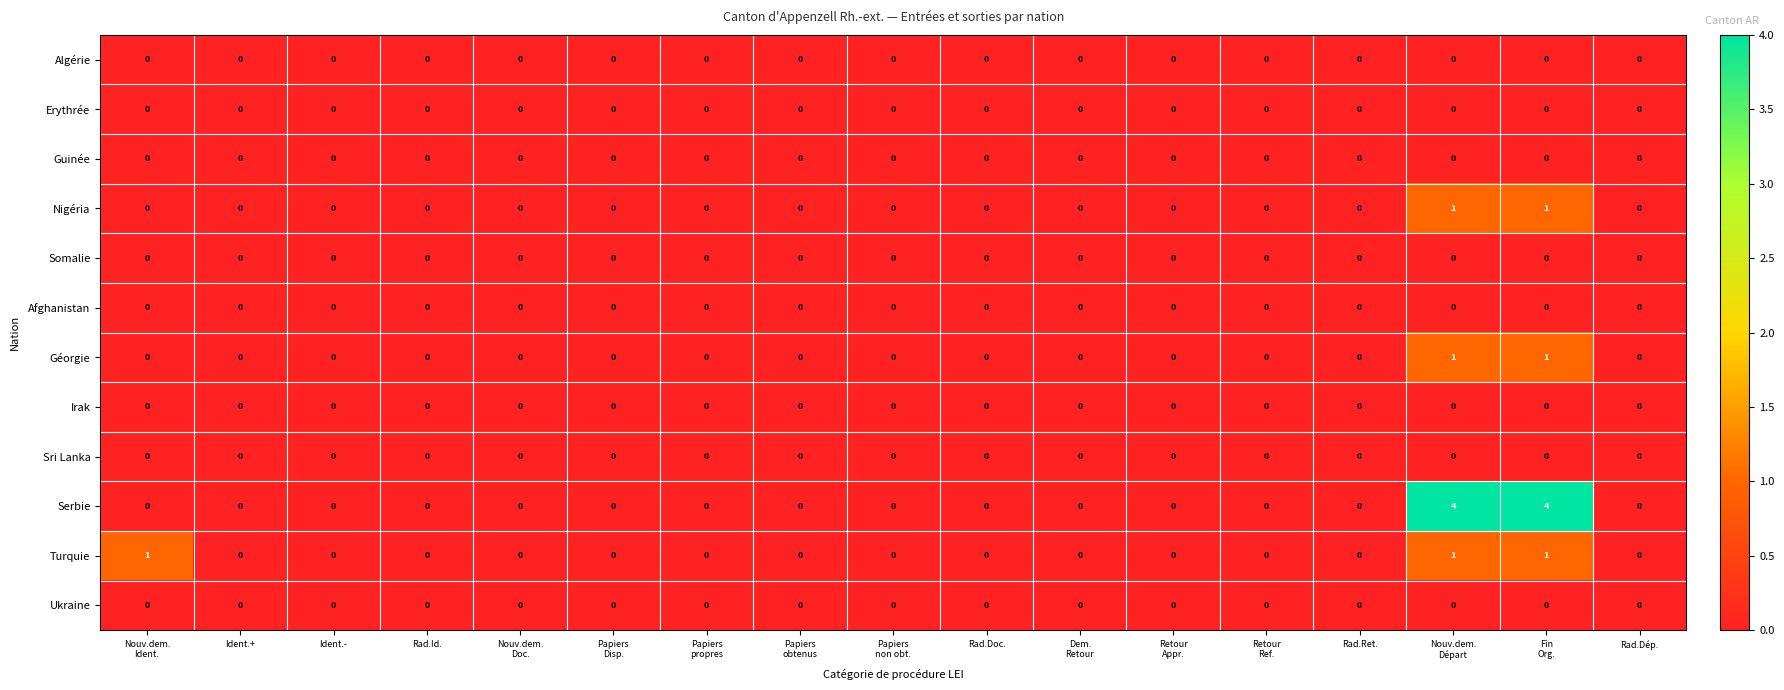

Which series has the largest total across all categories?

Serbie